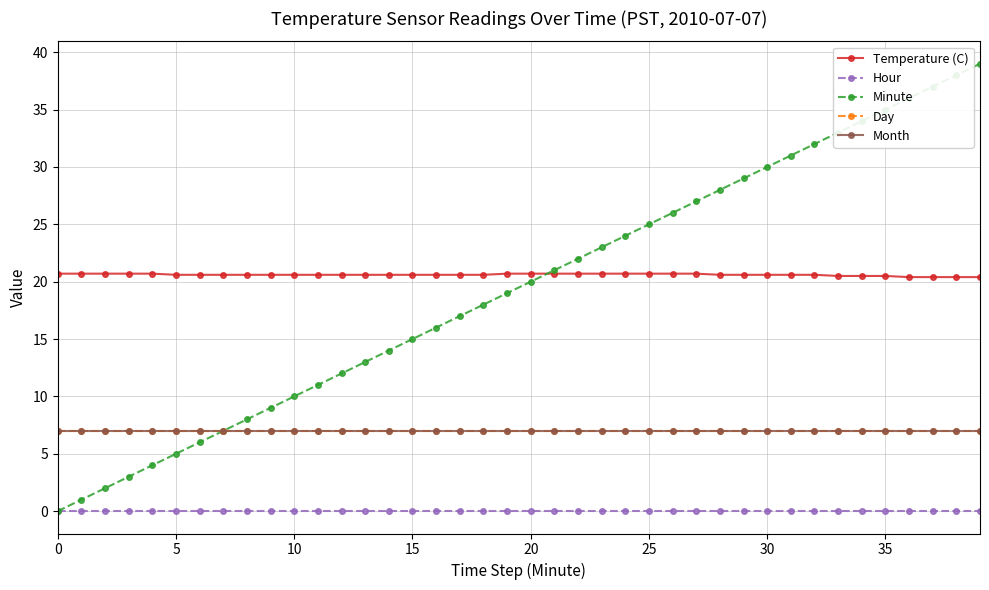

Does the chart have visible grid lines?

Yes